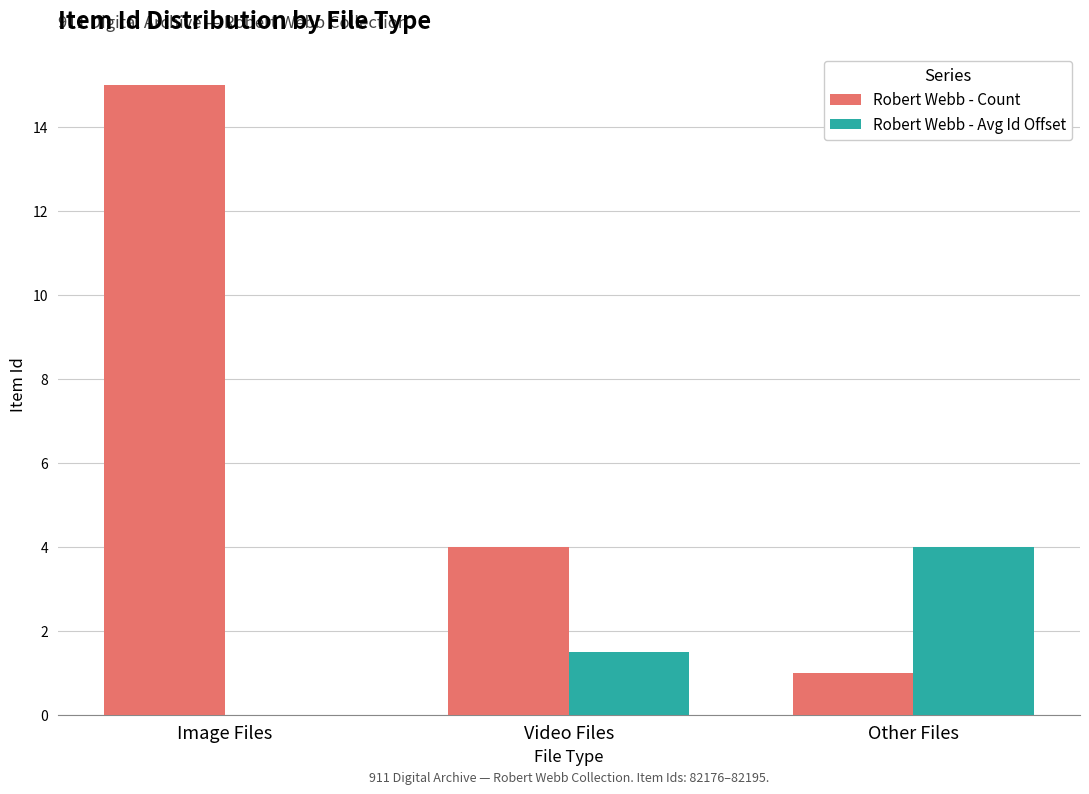

What is the sum of the Robert Webb - Avg Id Offset values at Image Files and Other Files?

4.0